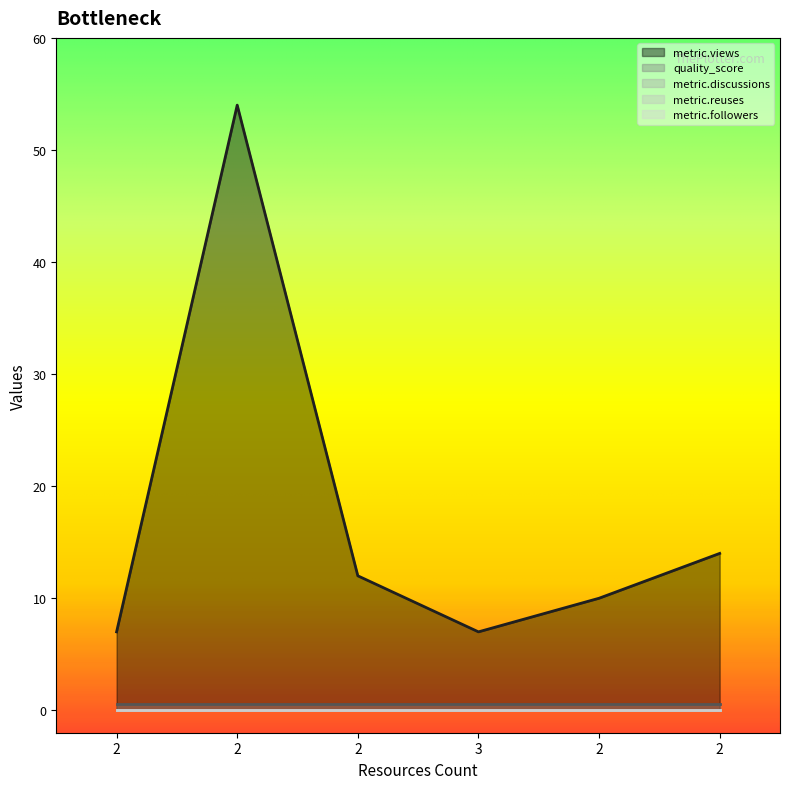

List the labels in order of metric.reuses value, smallest first.

2, 2, 2, 3, 2, 2